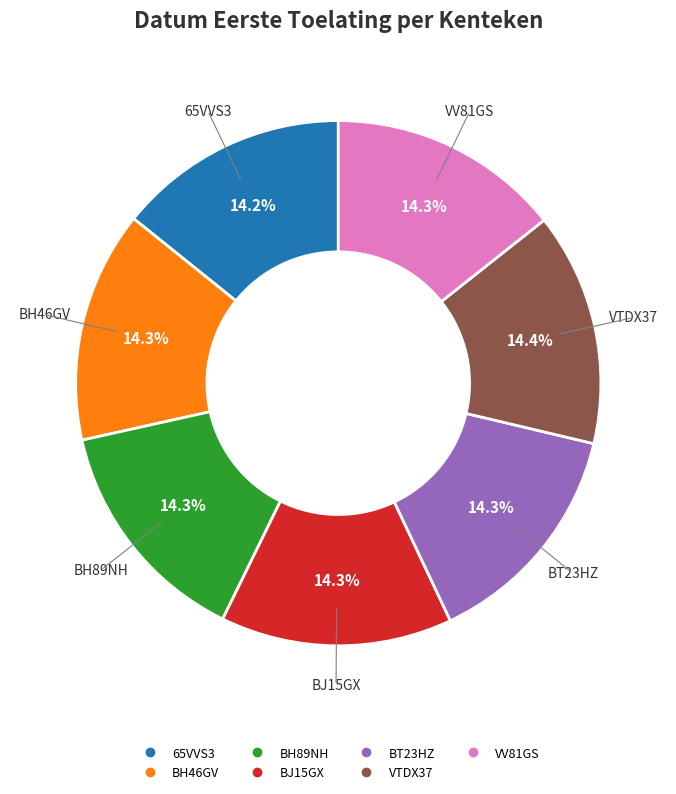

How much of the chart is everything except BJ15GX?

85.7%